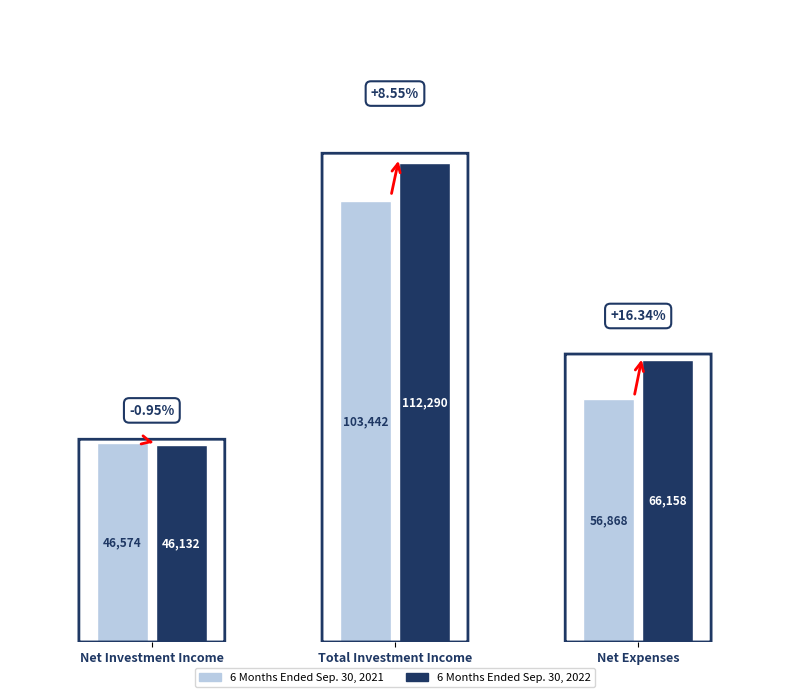

Is it true that 6 Months Ended Sep. 30, 2021 equals 46574 at Net Investment Income?

True